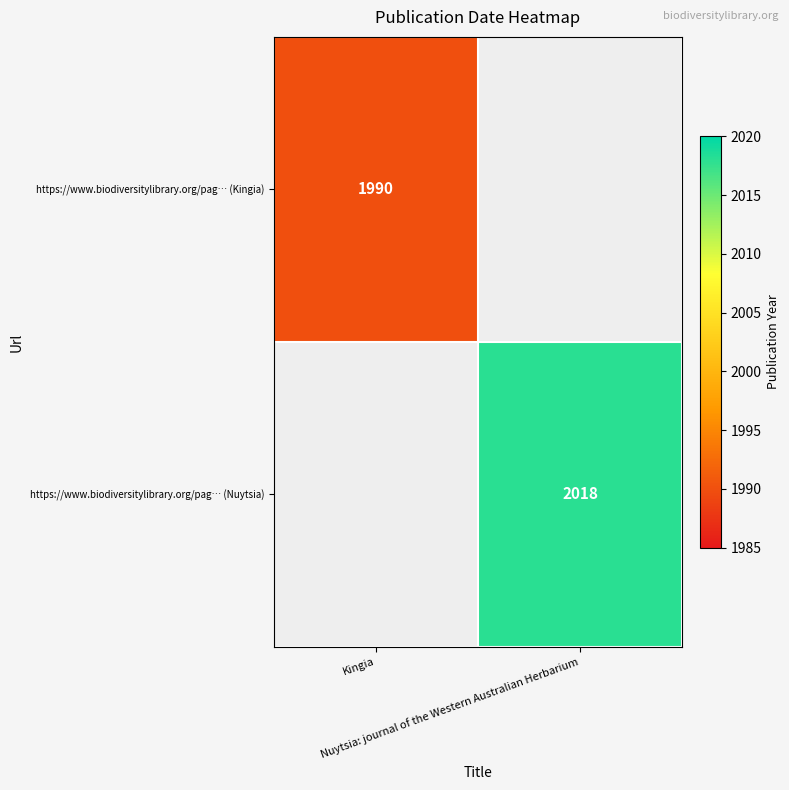

At how many categories does at least one series exceed 2005?

1